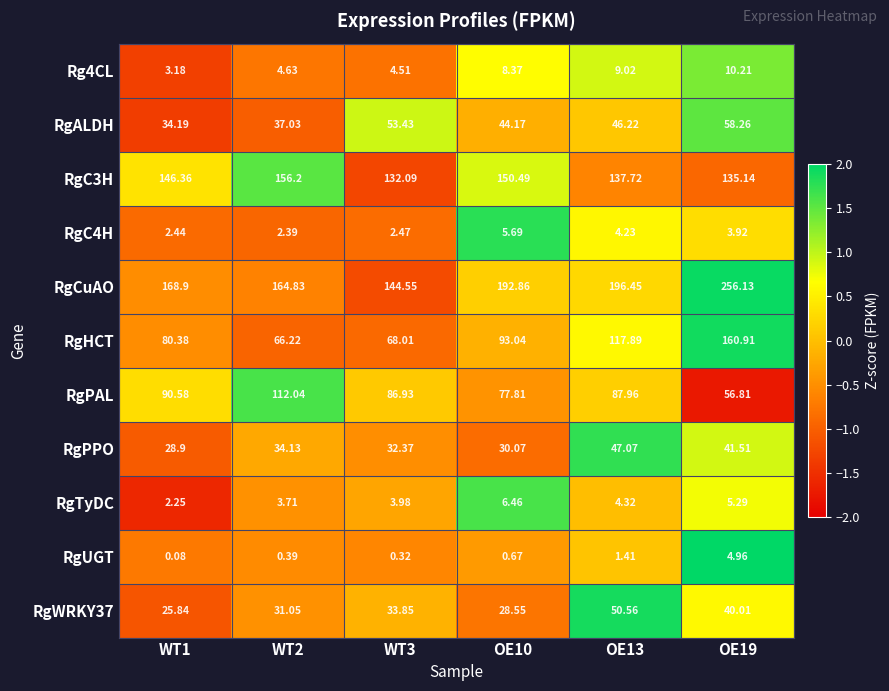

Which series has the largest range (max minus min)?

RgCuAO